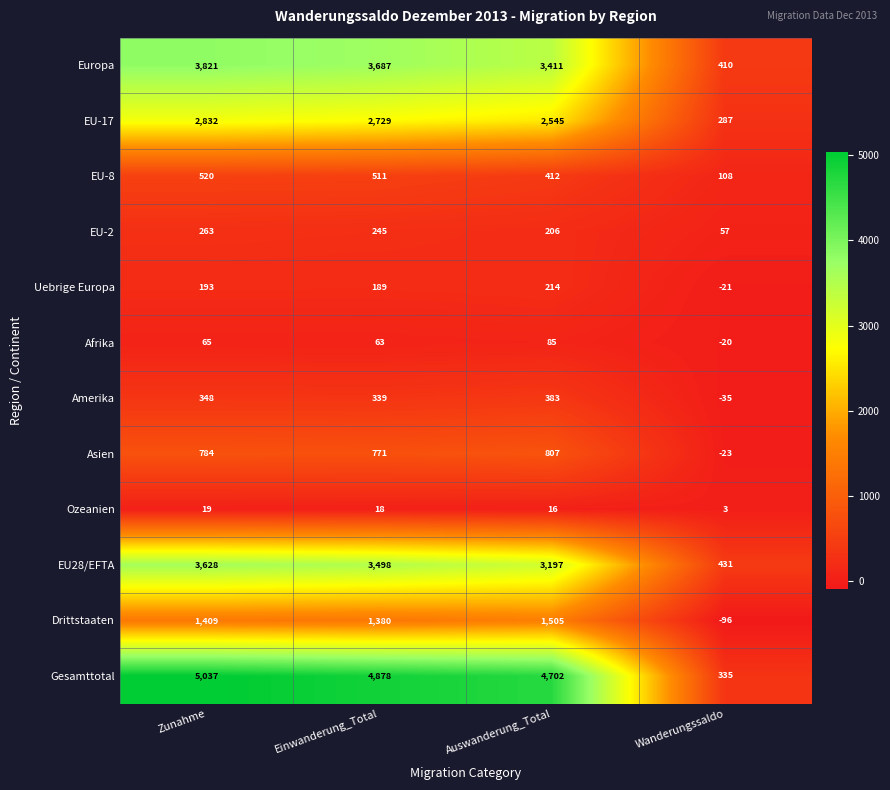

True or false: EU-2 has a value of 366 at Auswanderung_Total.

False